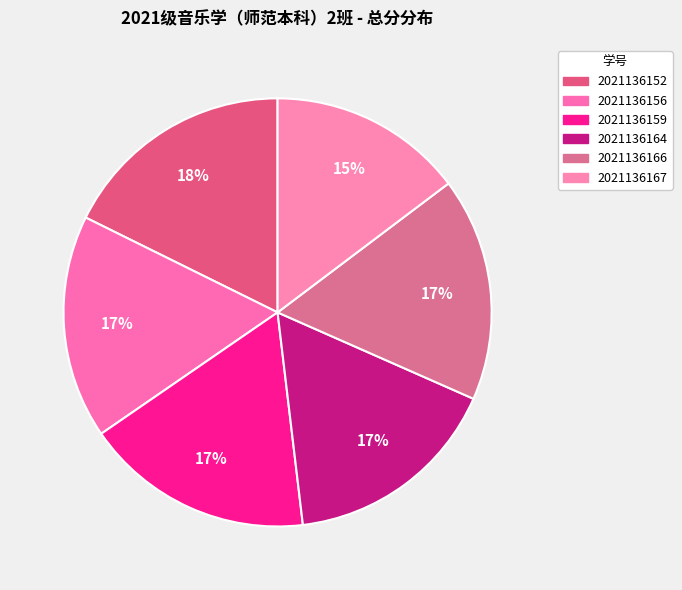

What is the largest slice in the pie chart?

2021136152